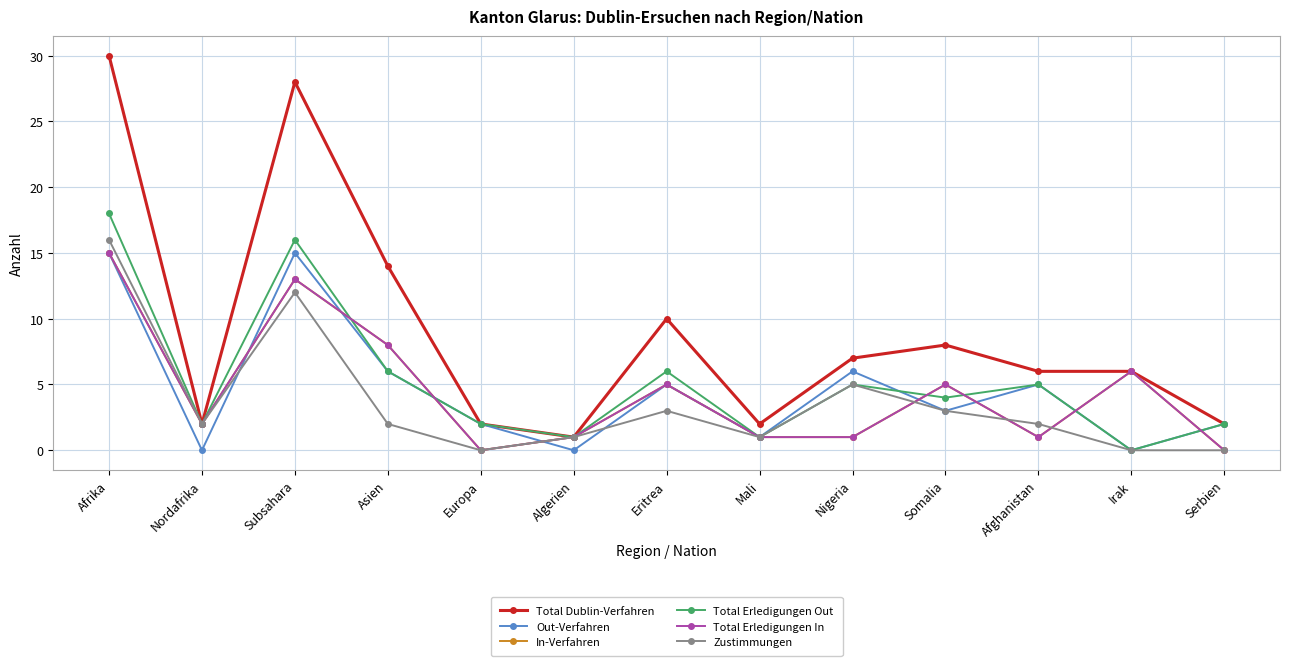

True or false: Out-Verfahren and Total Dublin-Verfahren intersect in this chart.

False